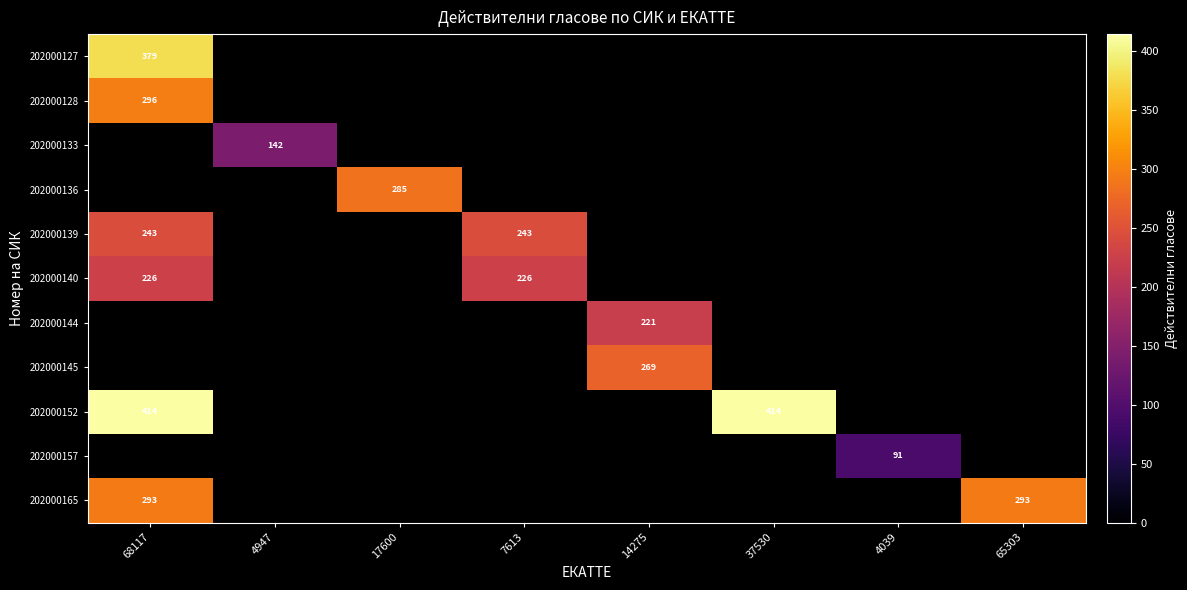

Is it true that 202000152 equals 588 at 37530?

False